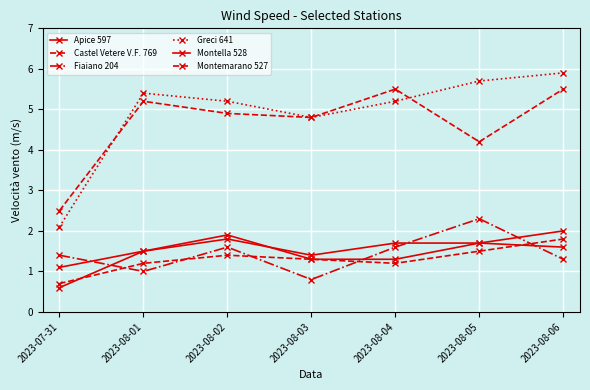

What position from the left is 2023-08-03?

4